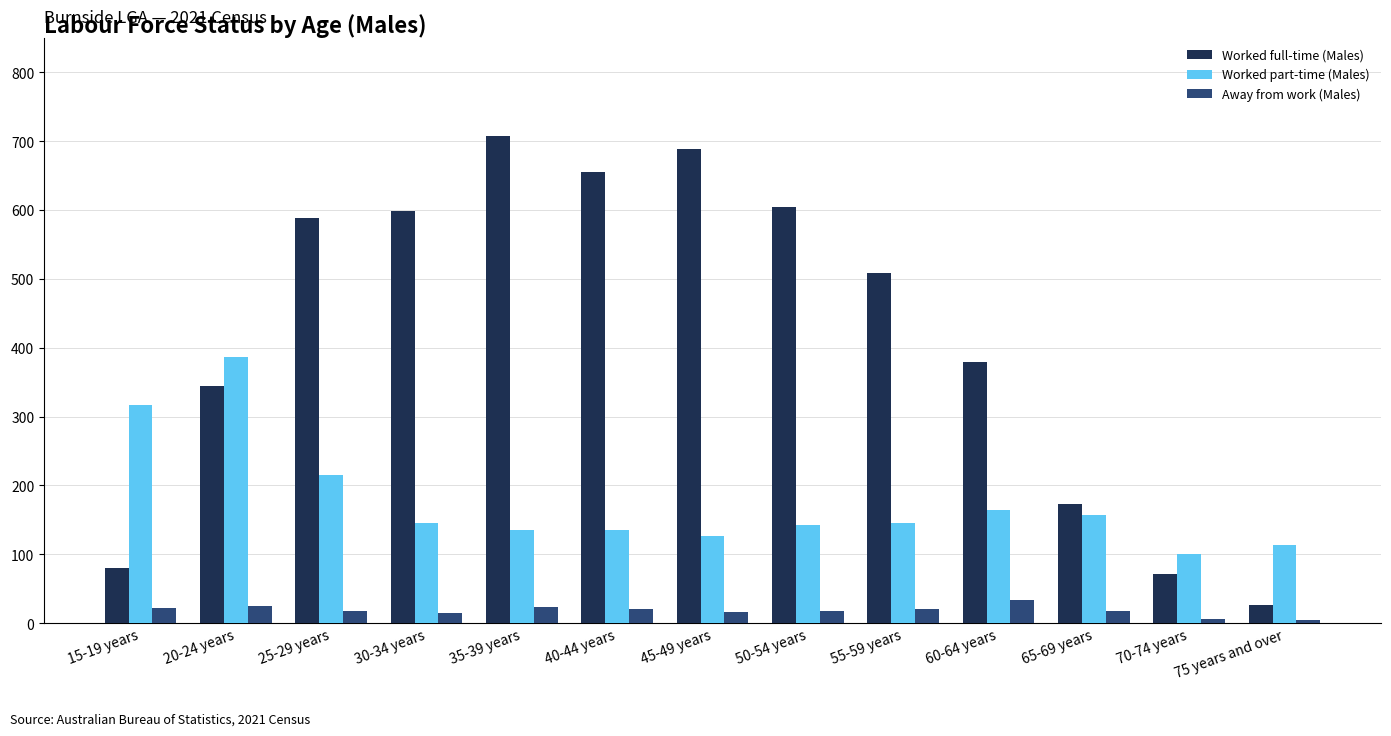

What is the label of the 7th bar from the left?

45-49 years